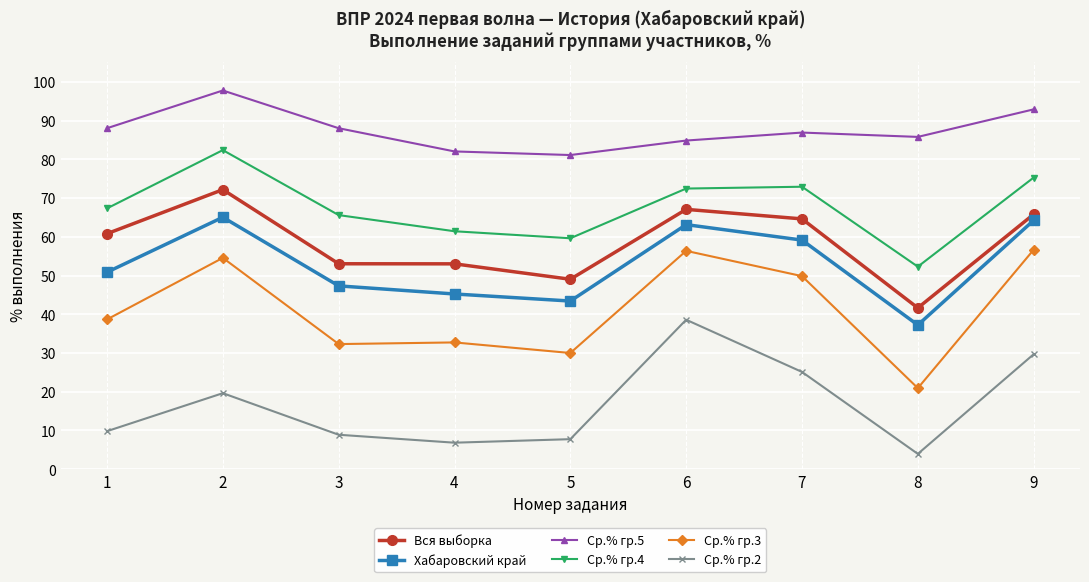

What is the maximum value shown in the chart?

97.8